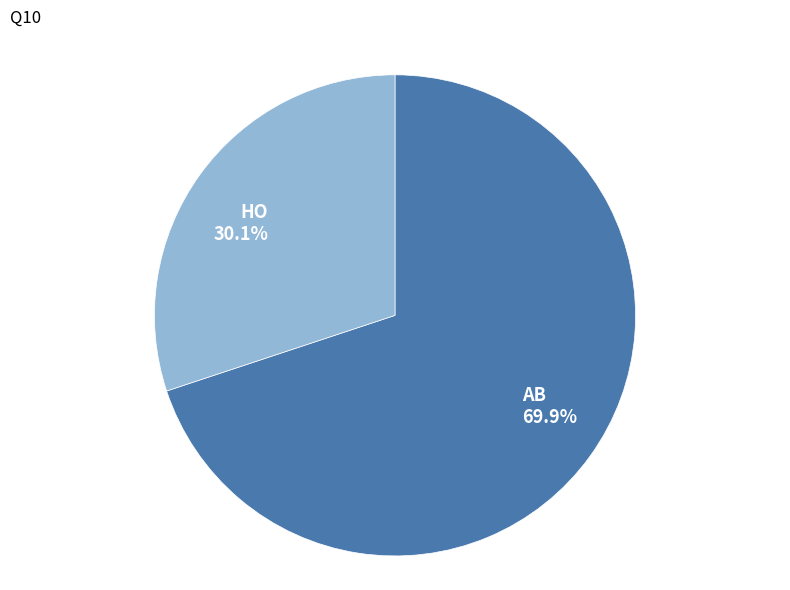

To the nearest percent, what is the average slice percentage?

50%